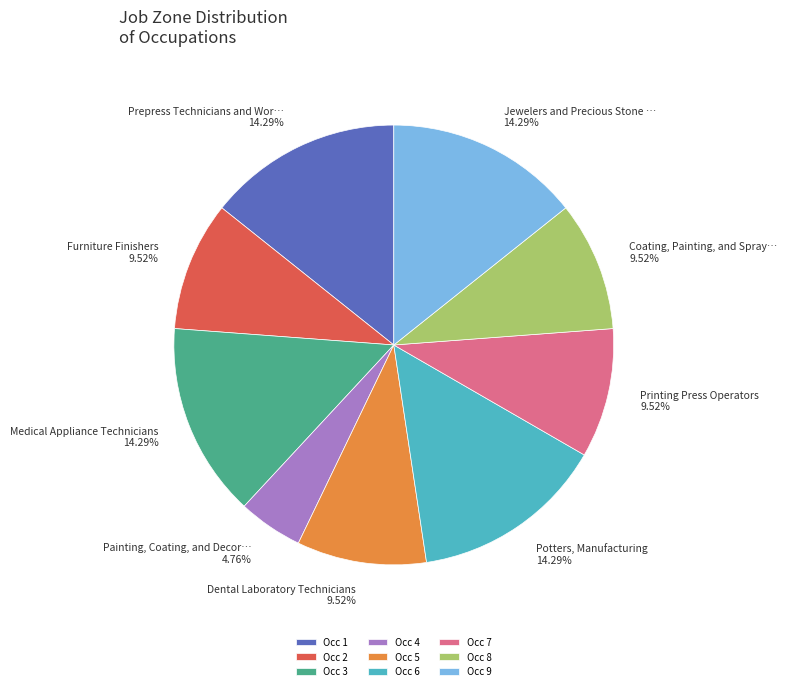

Is Occ 4 the majority of the pie?

No